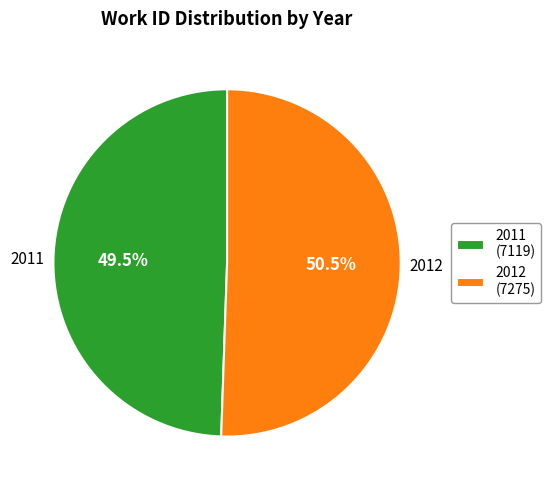

True or false: 2011 accounts for 43% of the total.

False